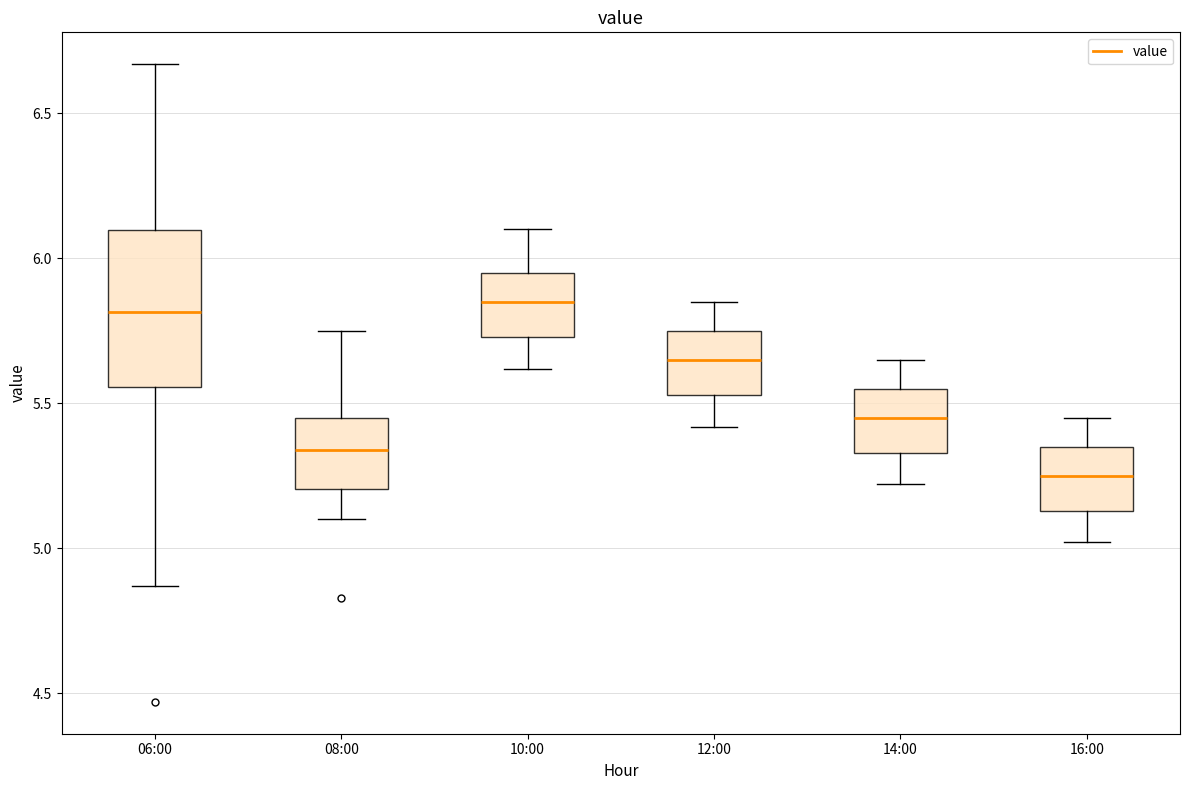

Where does the lower whisker of the box for 14:00 end on the y-axis? The values are not printed on the chart, so give them approximately, as read against the axis.

5.20